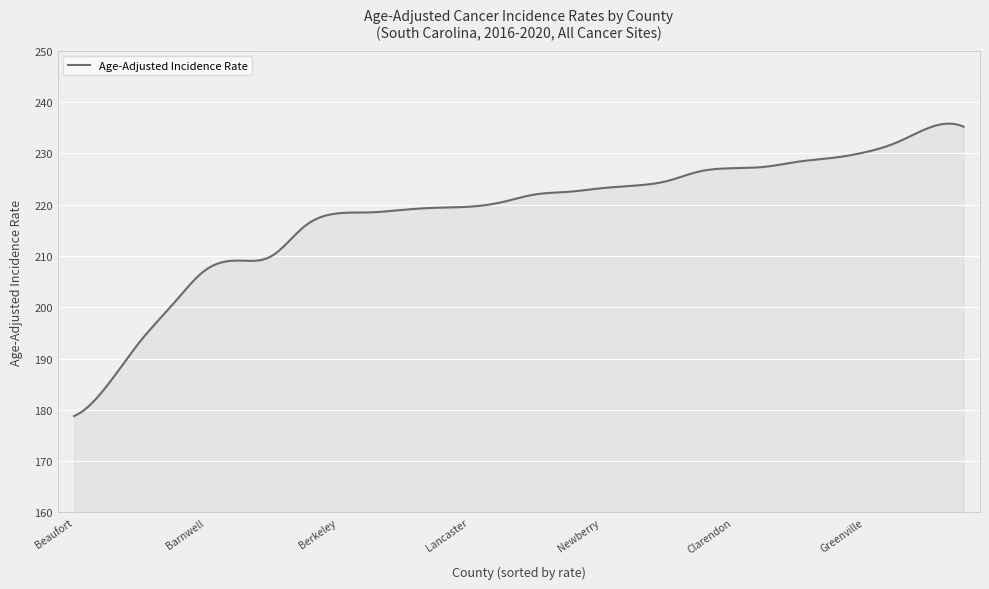

What is the average value?

218.3